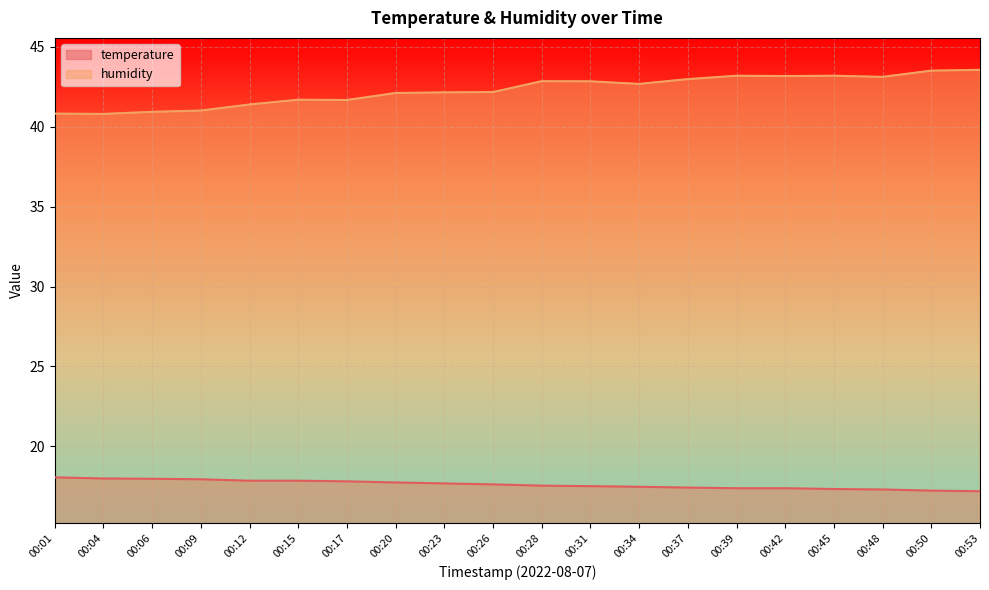

Rank the series at 00:48 from highest to lowest value.

humidity, temperature